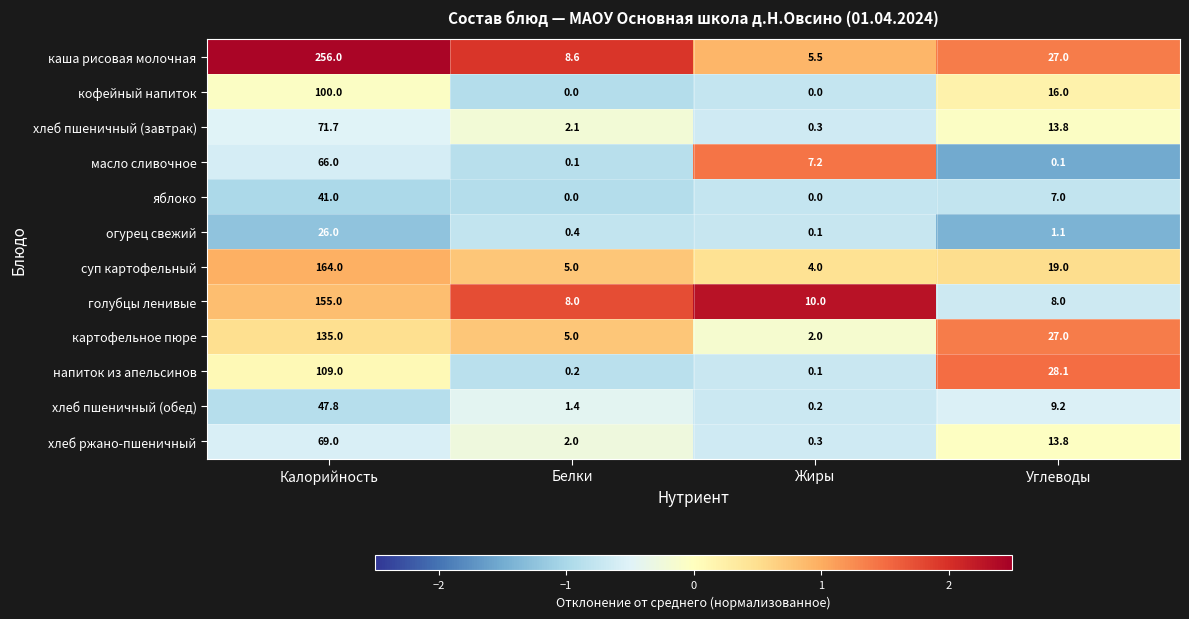

The value of хлеб ржано-пшеничный at Белки is 1.1. True or false?

False